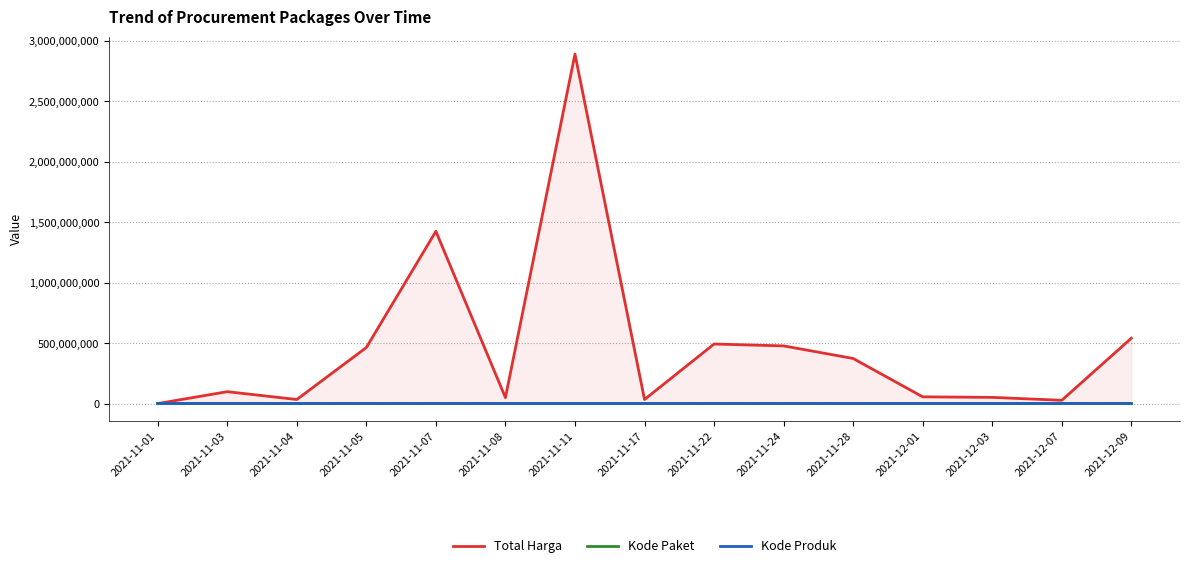

At 2021-12-09, list the series in order from smallest to largest.

Kode Paket, Kode Produk, Total Harga